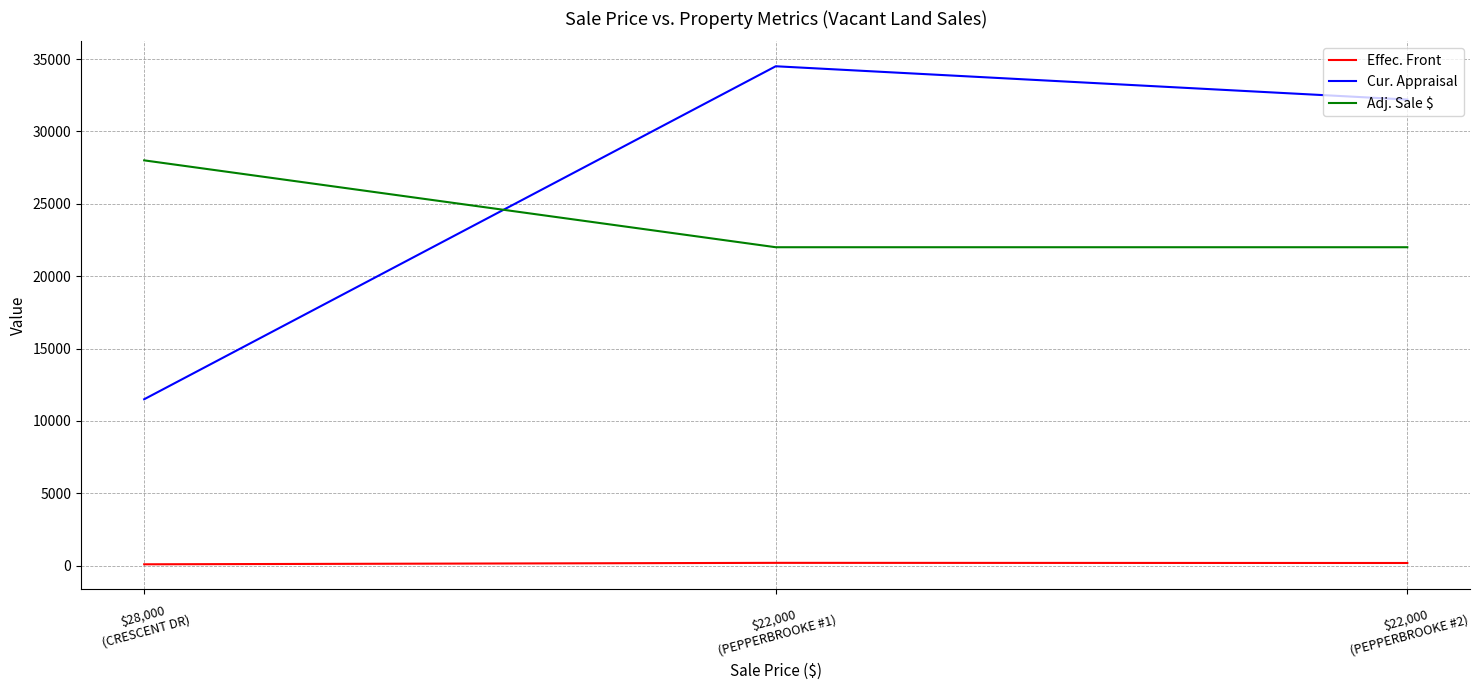

Which series has the largest range (max minus min)?

Cur. Appraisal